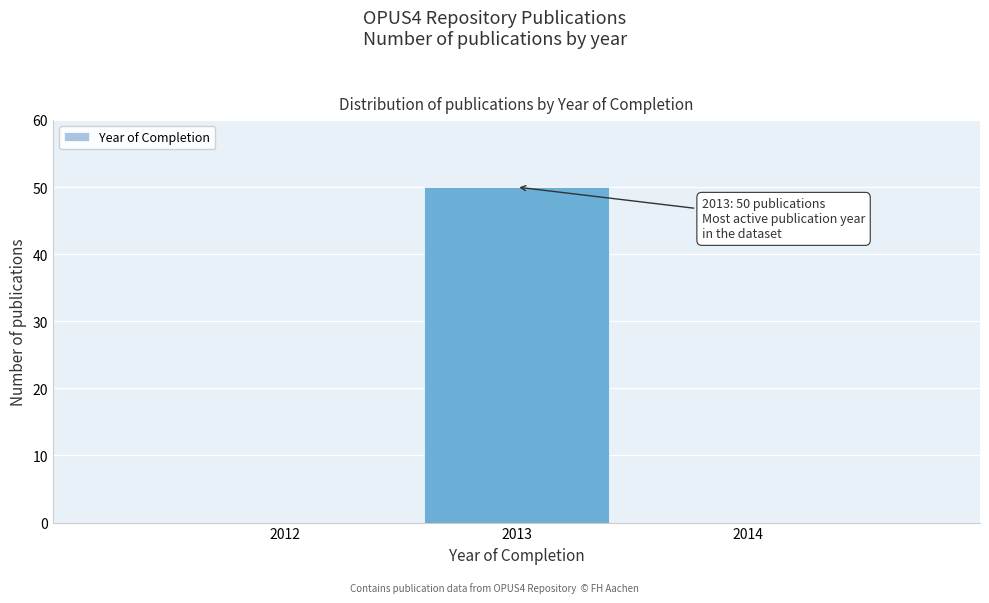

Reading left to right, transcribe all the data shown in this chart.

2012=0	2013=50	2014=0